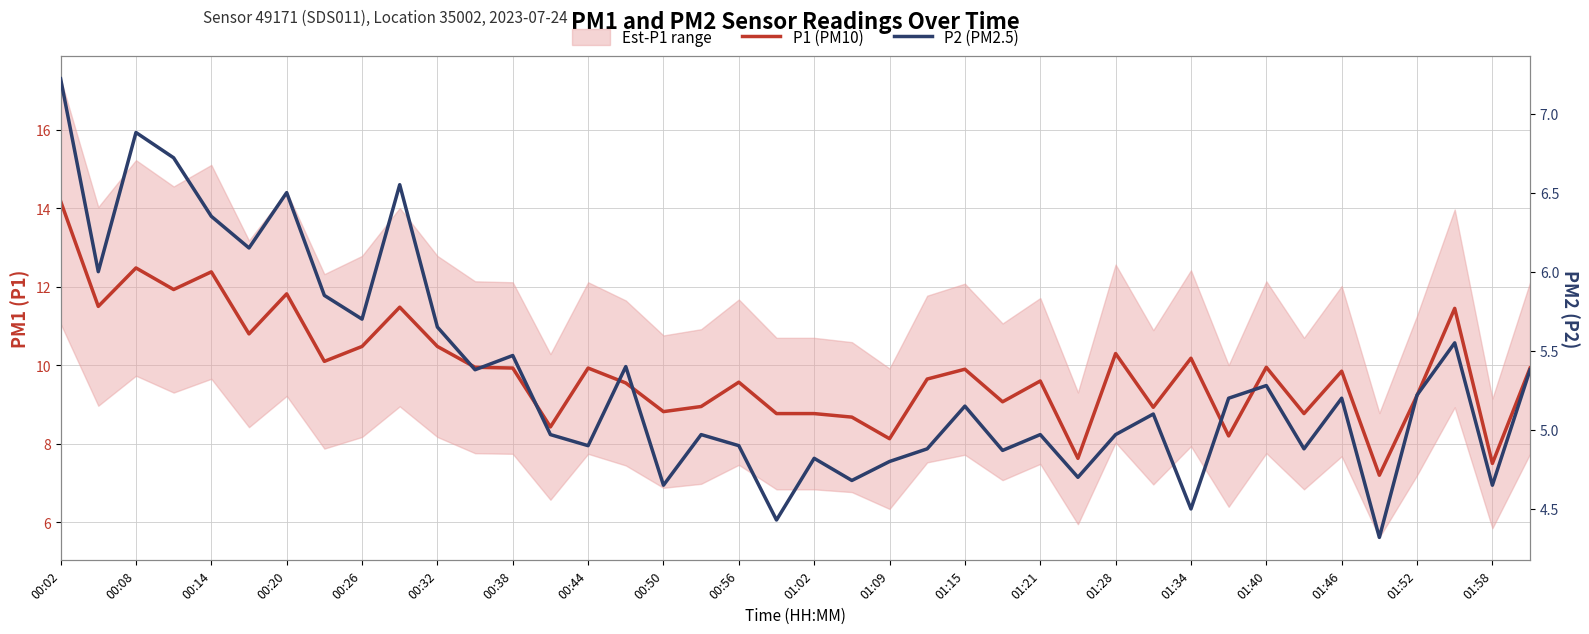

Is it true that P1 (PM10) equals 6.9 at 00:26?

False